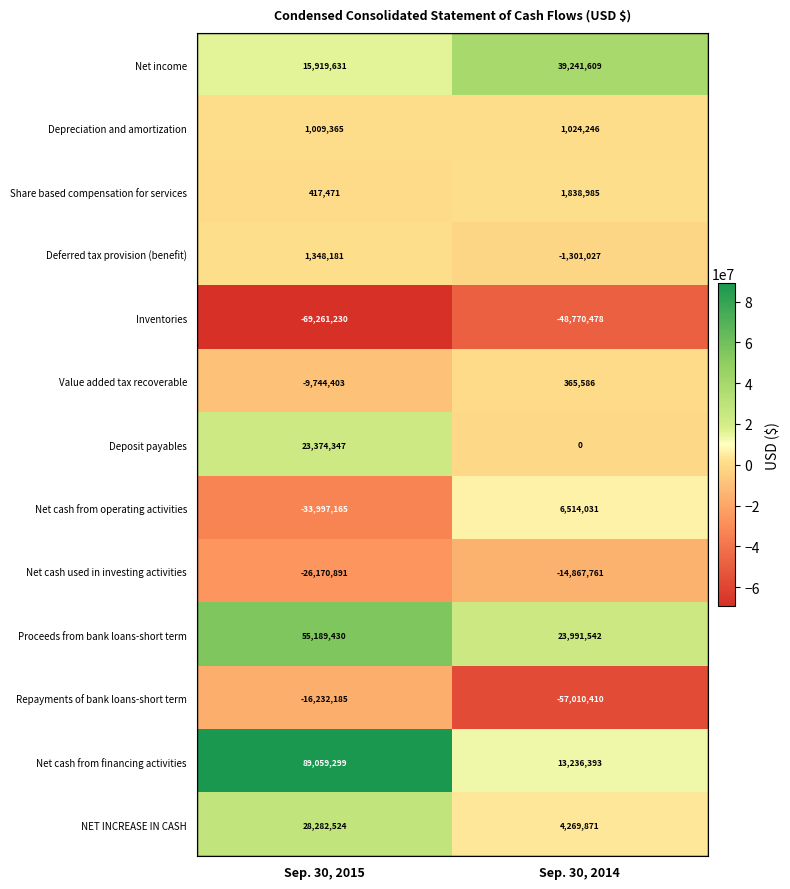

Count the number of data series in this chart.

13